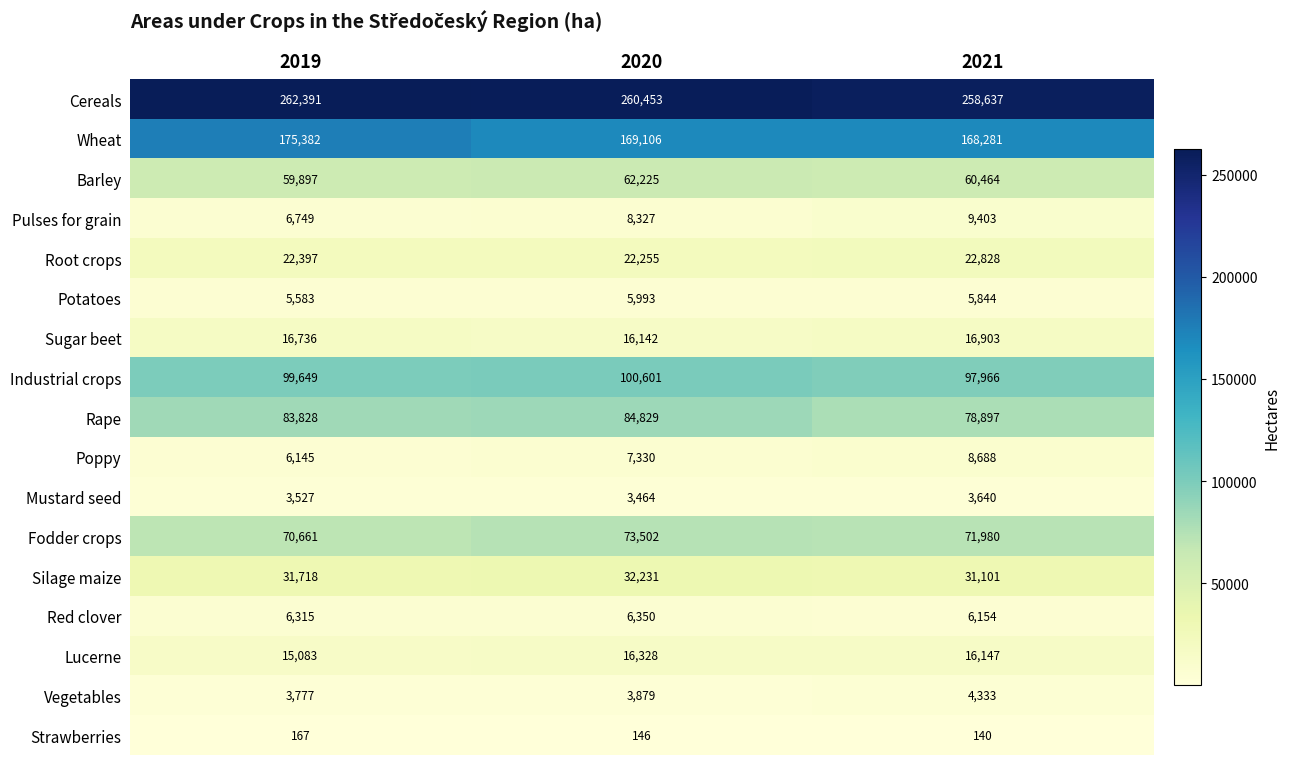

Rank the series at 2021 from lowest to highest value.

Strawberries, Mustard seed, Vegetables, Potatoes, Red clover, Poppy, Pulses for grain, Lucerne, Sugar beet, Root crops, Silage maize, Barley, Fodder crops, Rape, Industrial crops, Wheat, Cereals